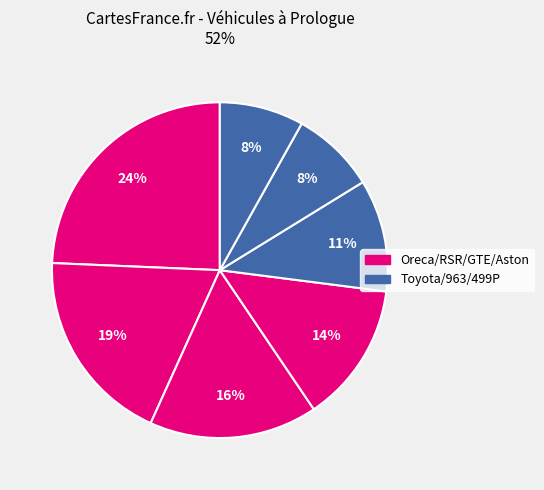

Does any single category account for the majority?

No